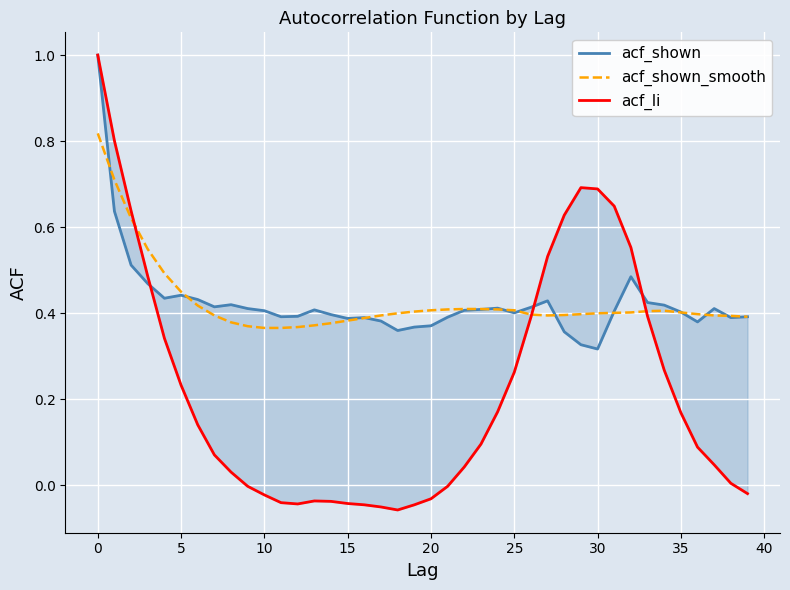

True or false: acf_shown_smooth has more than 2 interior local peaks.

False